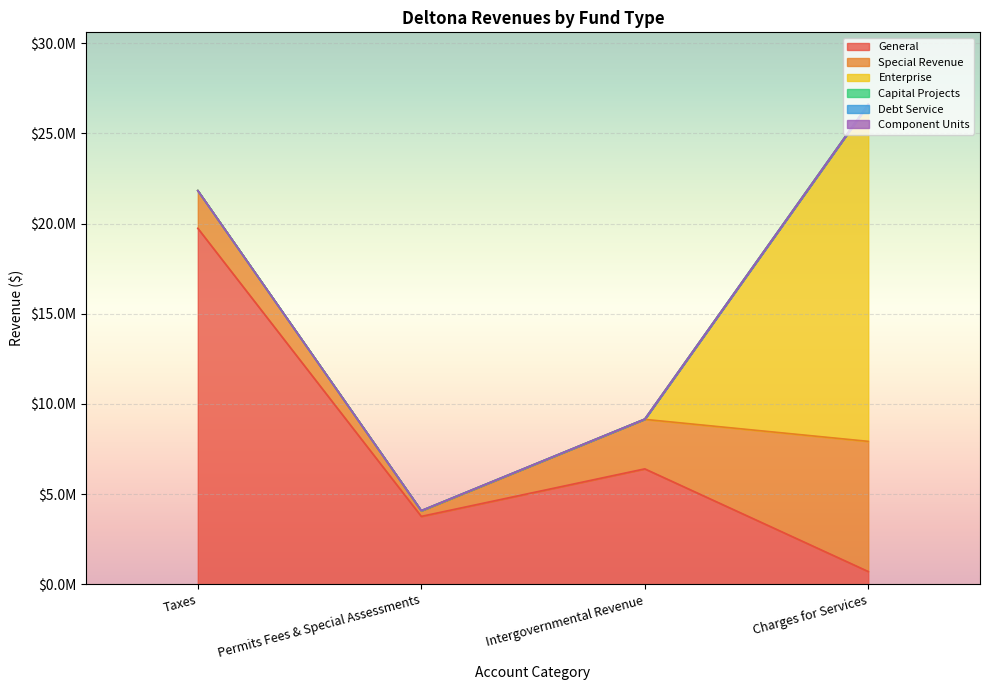

What is the average value of the General series?

7649842